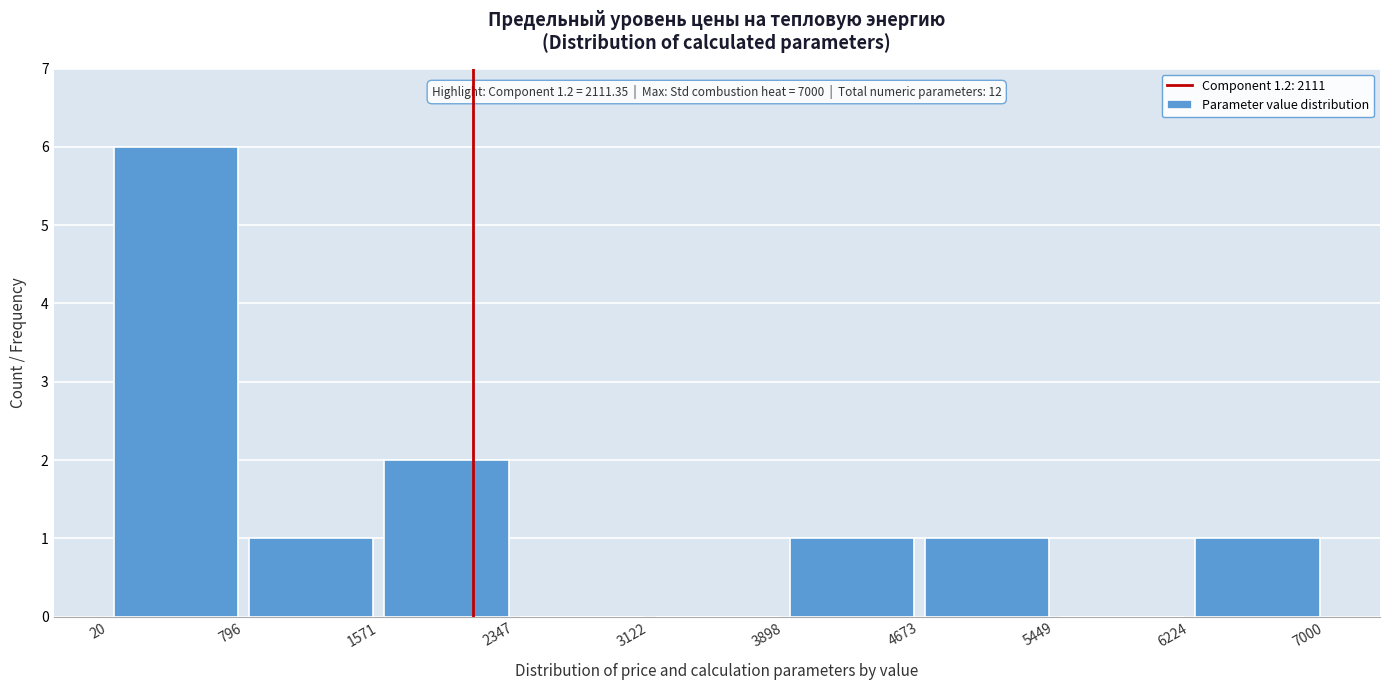

Over which range of the x-axis is the bar tallest?

20 to 796